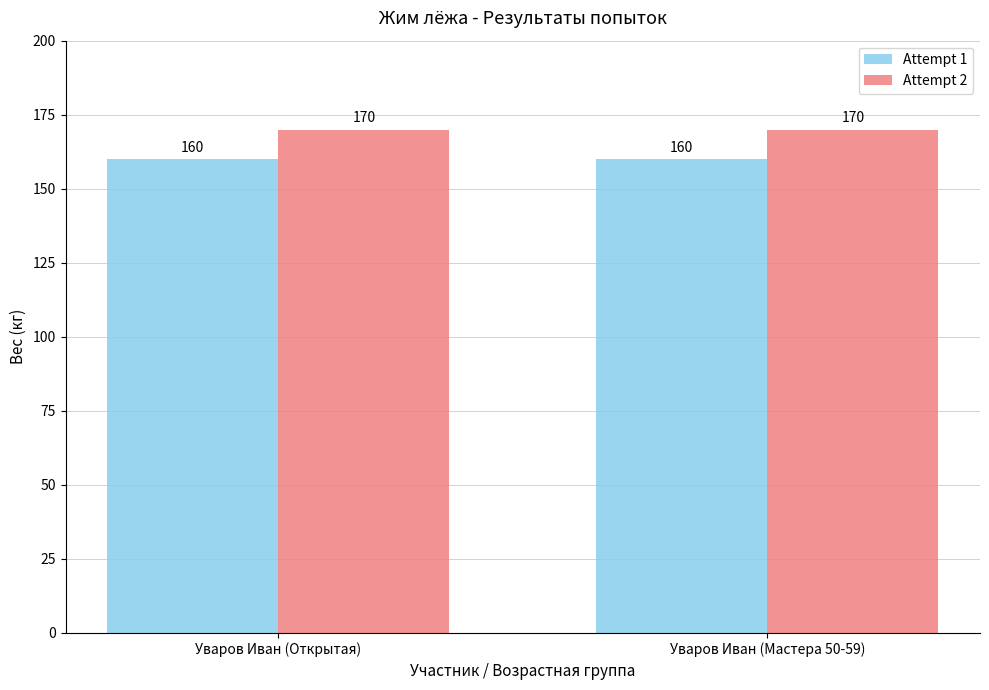

List the series in order of their overall mean, lowest first.

Attempt 1, Attempt 2